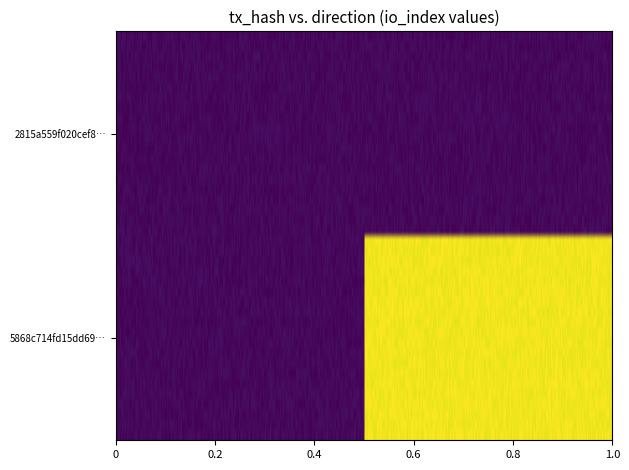

Reading right to left, list all the values displayed in this chart.

2815a559f020cef88fa8a9c785aa3227713ab8a: 0	0
5868c714fd15dd69bac2dafe4ae10dddbd1b0e1: 46	0